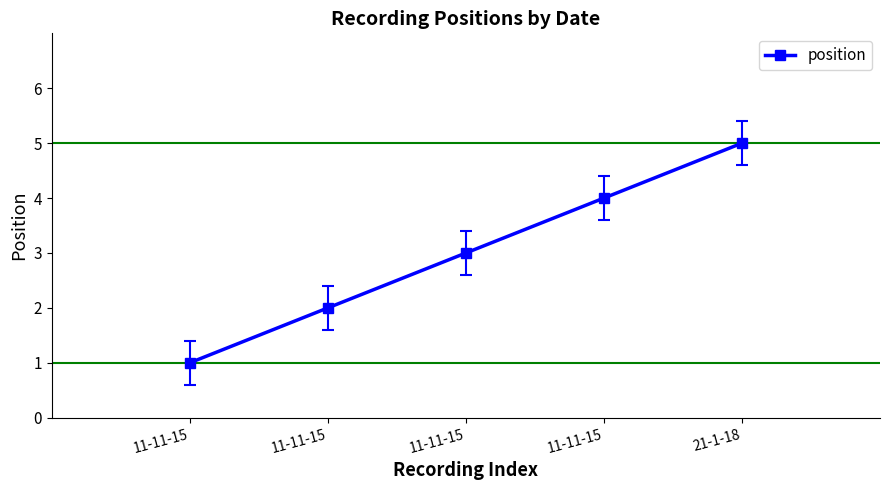

Count the number of data series in this chart.

1